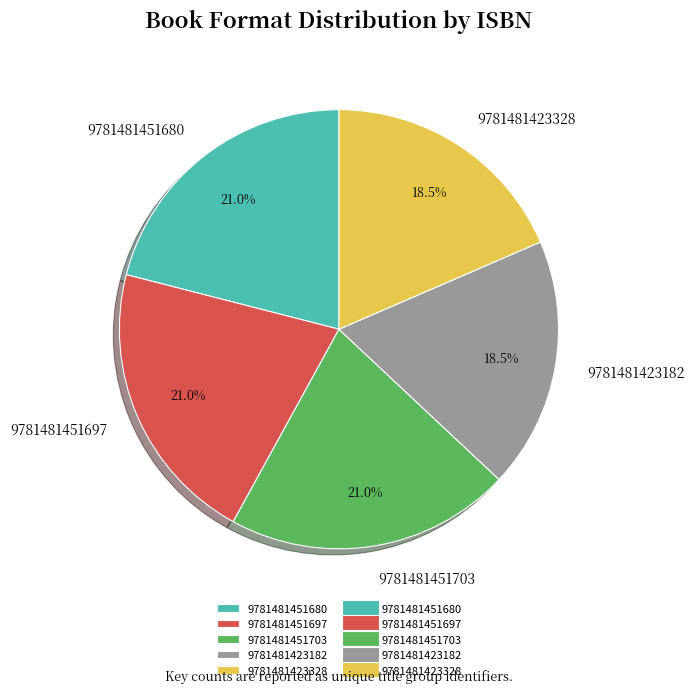

What percentage do 9781481423182 and 9781481423328 together represent?

37.0%